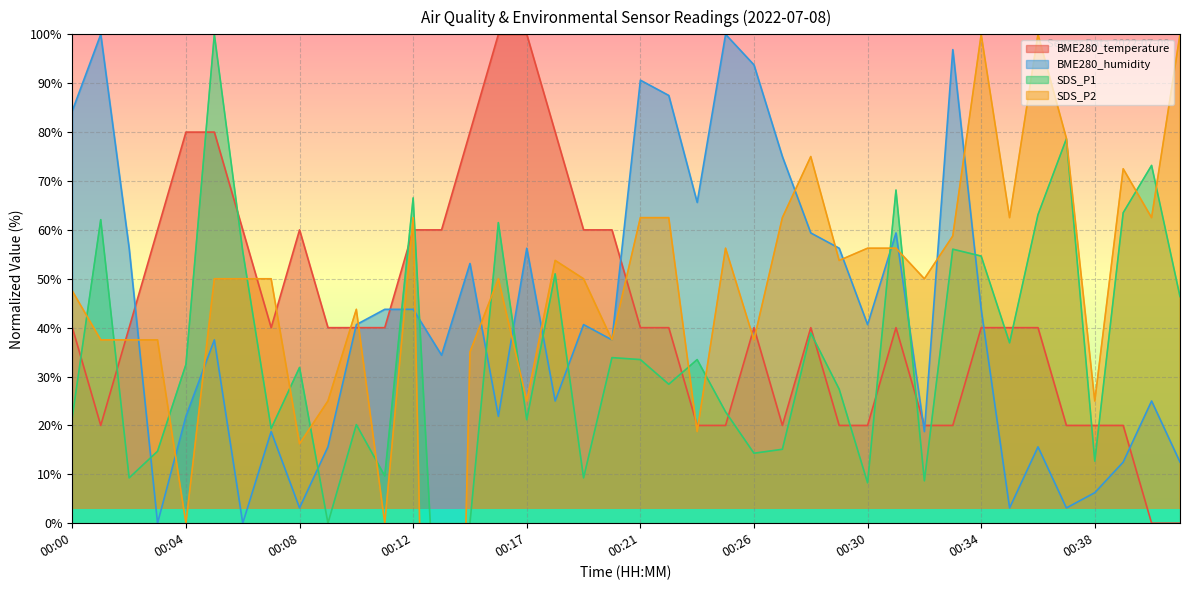

Where is the first local minimum for BME280_temperature?

00:01